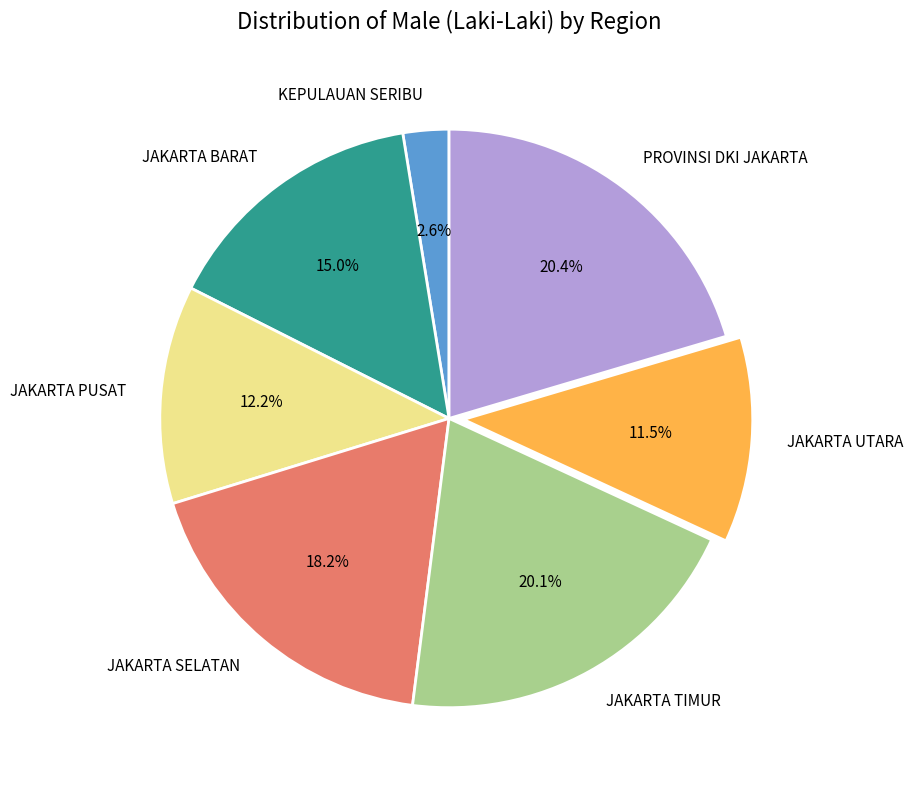

Which slice is the smallest?

KEPULAUAN SERIBU